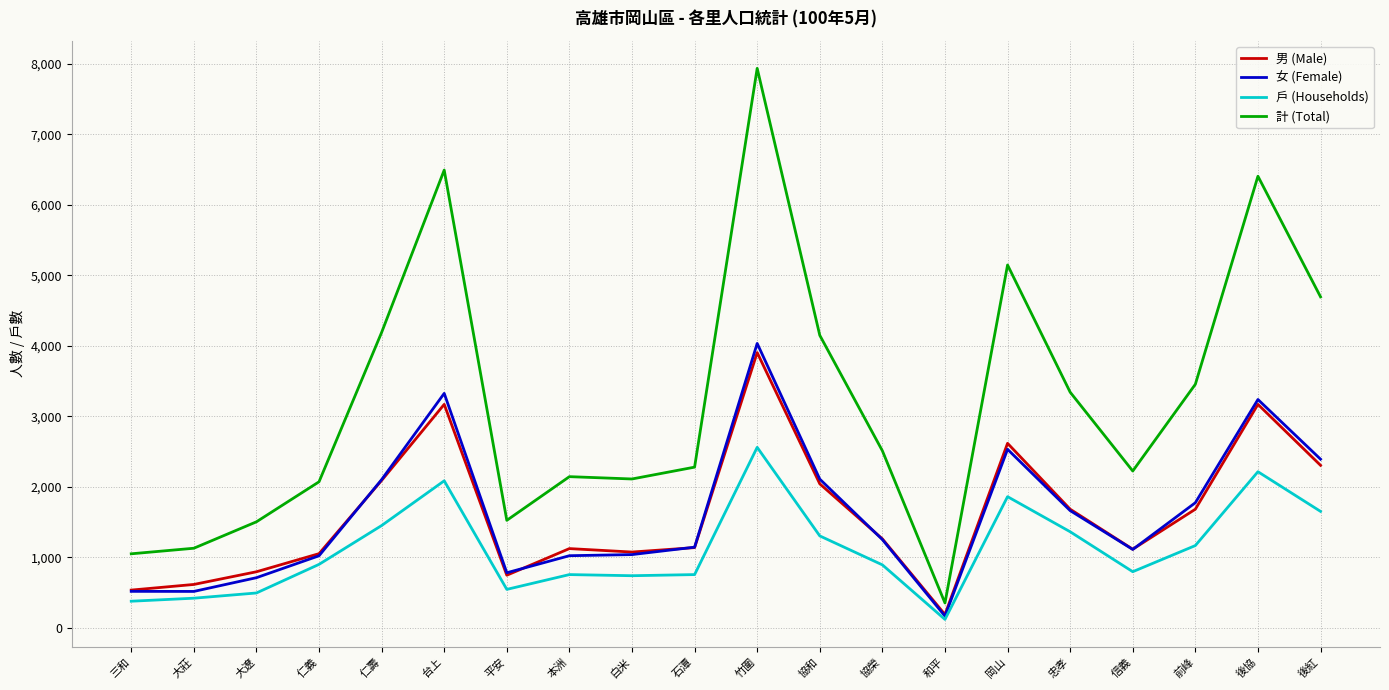

True or false: 戶 (Households) and 計 (Total) cross at least once.

False